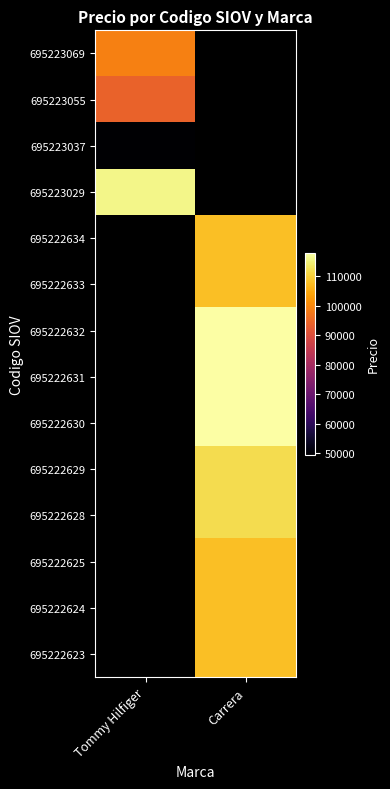

Is it true that 695222634 equals 190352.7 at Carrera?

False